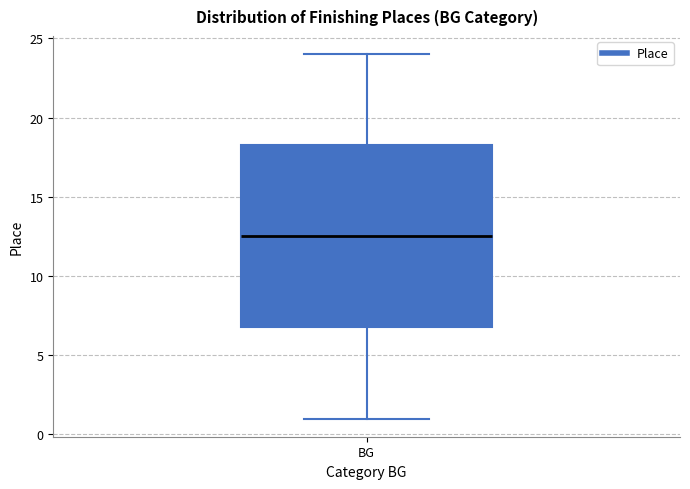

Read this box plot against the y-axis: the position of the median line, the range covered by the box, and the ends of both whiskers. The values are not printed on the chart, so give them approximately, as read against the axis.

median 12.5, box 7.0 to 18.5, whiskers 1.0 to 24.0